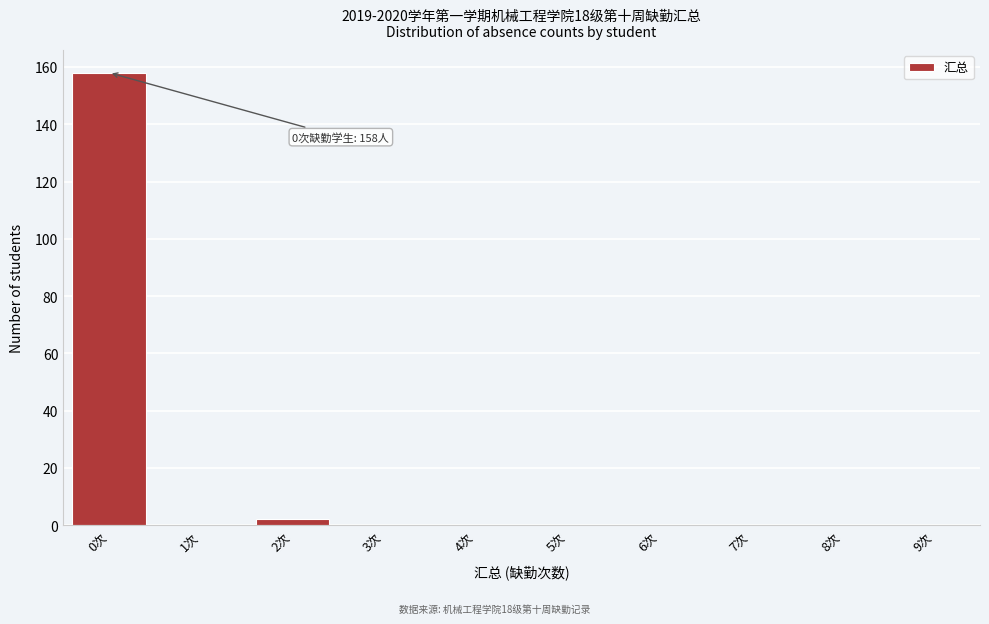

Reading left to right, transcribe all the data shown in this chart.

0次=158	1次=0	2次=2	3次=0	4次=0	5次=0	6次=0	7次=0	8次=0	9次=0